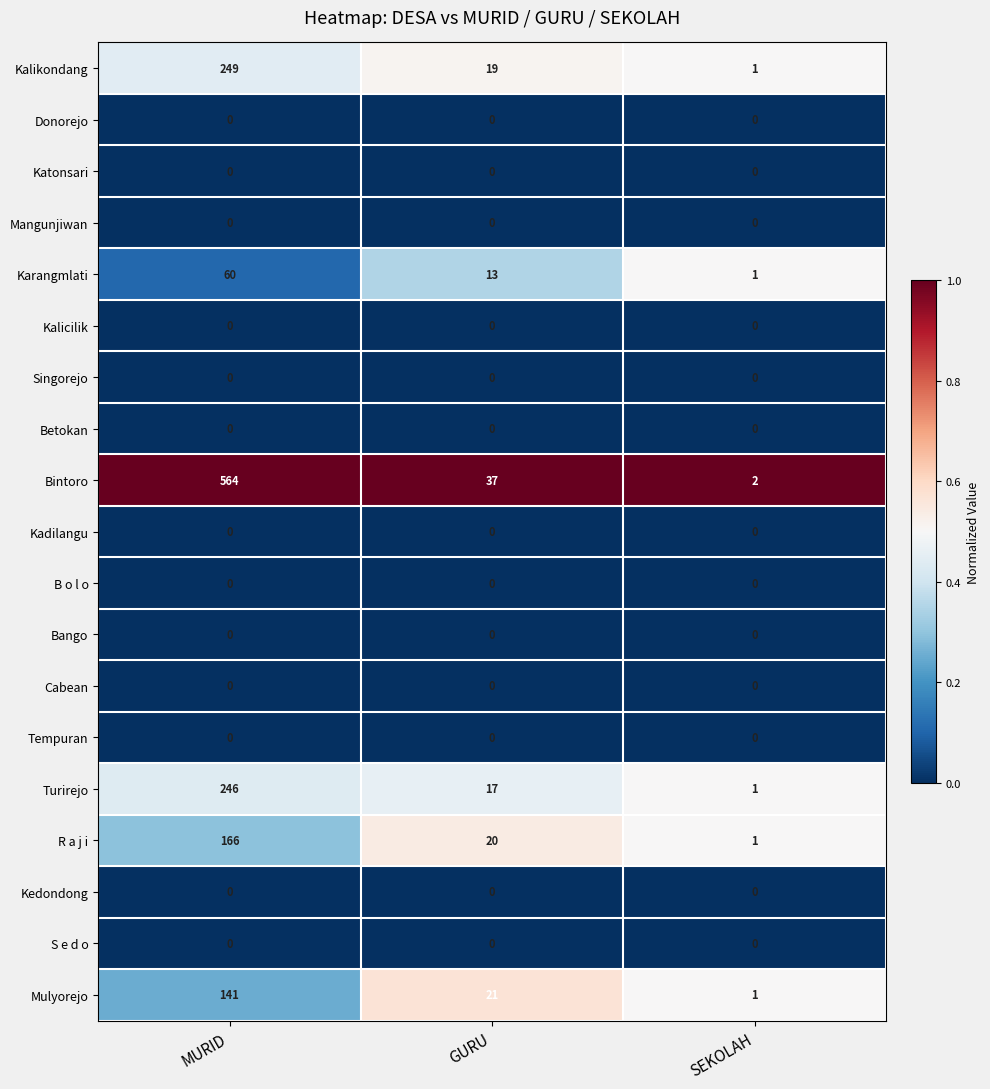

Which series has the largest total across all categories?

Bintoro